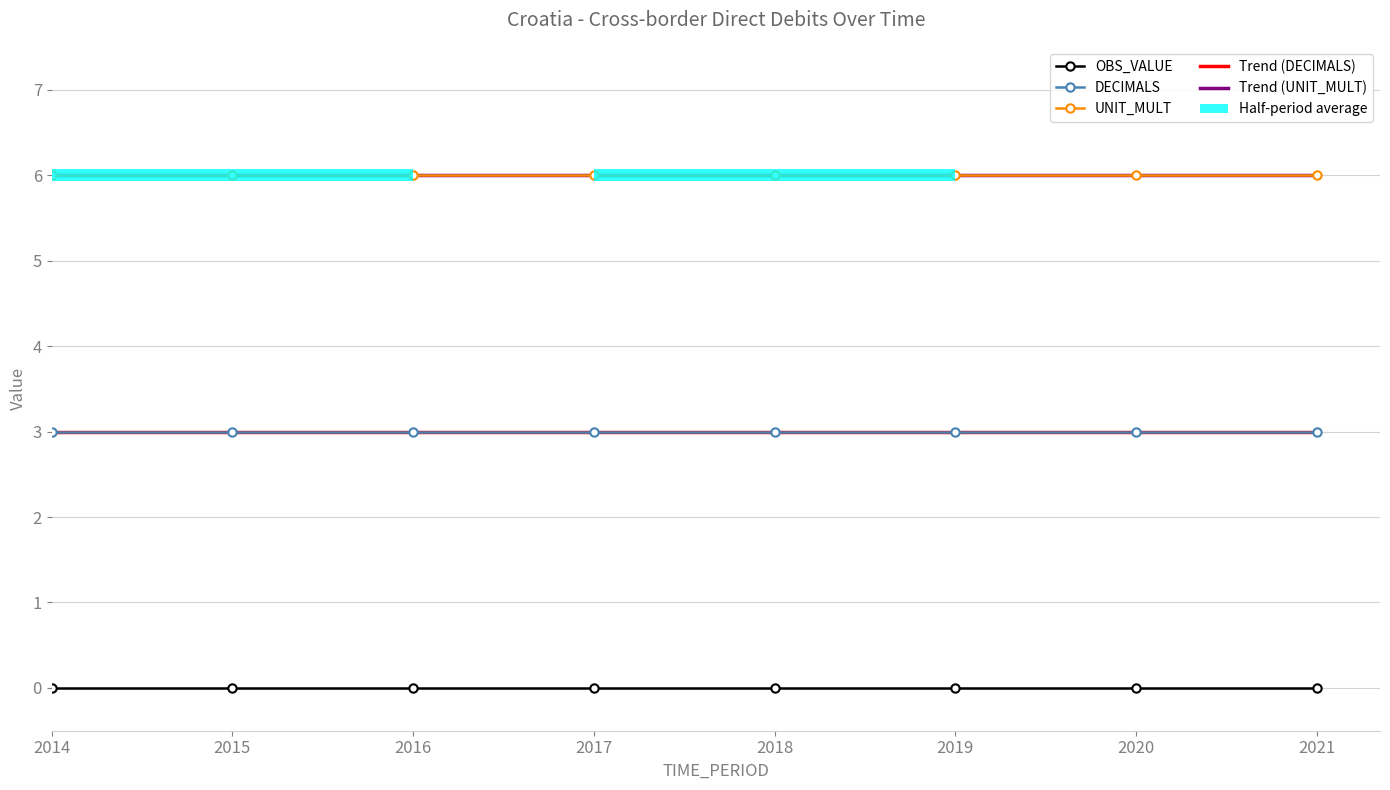

Which series has the largest range (max minus min)?

Trend (UNIT_MULT)